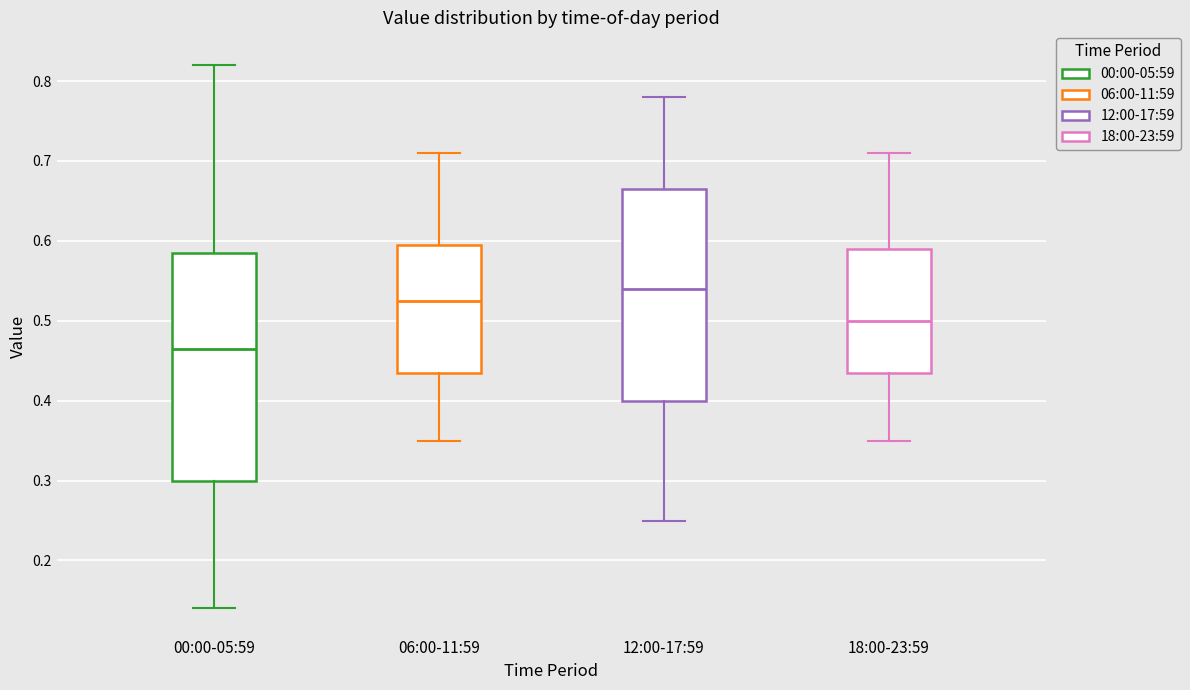

Reading left to right, transcribe this box plot: for each box, give where its median line is, the range the box spans, and where its two whiskers end, as read against the y-axis. The values are not printed on the chart, so give them approximately, as read against the axis.

00:00-05:59: median 0.47, box 0.30 to 0.59, whiskers 0.14 to 0.82
06:00-11:59: median 0.53, box 0.44 to 0.60, whiskers 0.35 to 0.71
12:00-17:59: median 0.54, box 0.40 to 0.67, whiskers 0.25 to 0.78
18:00-23:59: median 0.50, box 0.44 to 0.59, whiskers 0.35 to 0.71